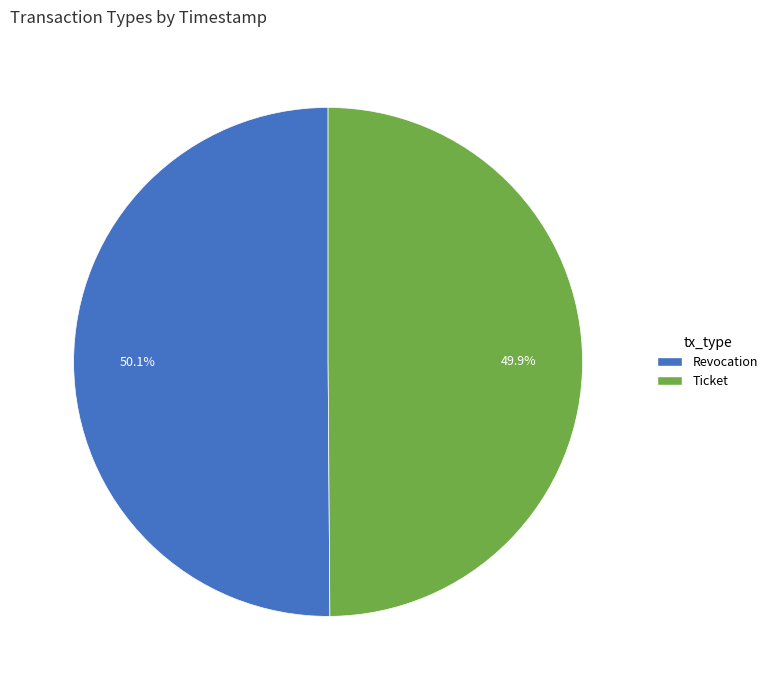

How many slices are in this pie chart?

2